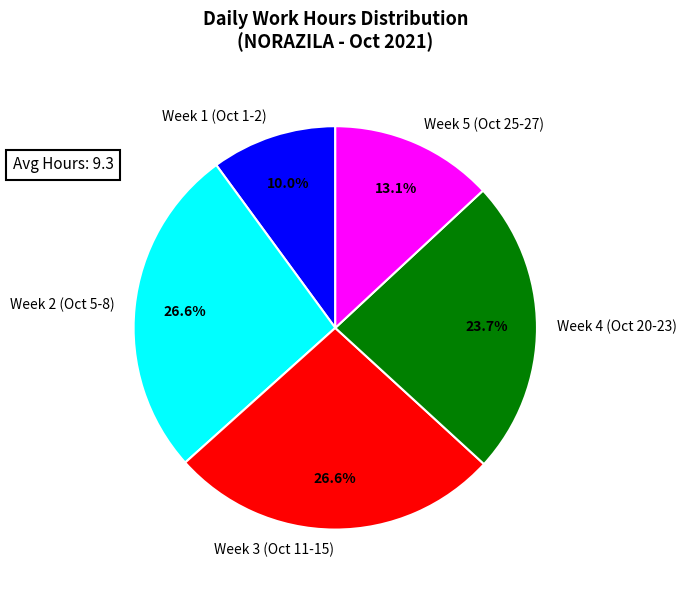

Approximately how many times larger is the value at Week 5 (Oct 25-27) compared to Week 2 (Oct 5-8)?

0.5